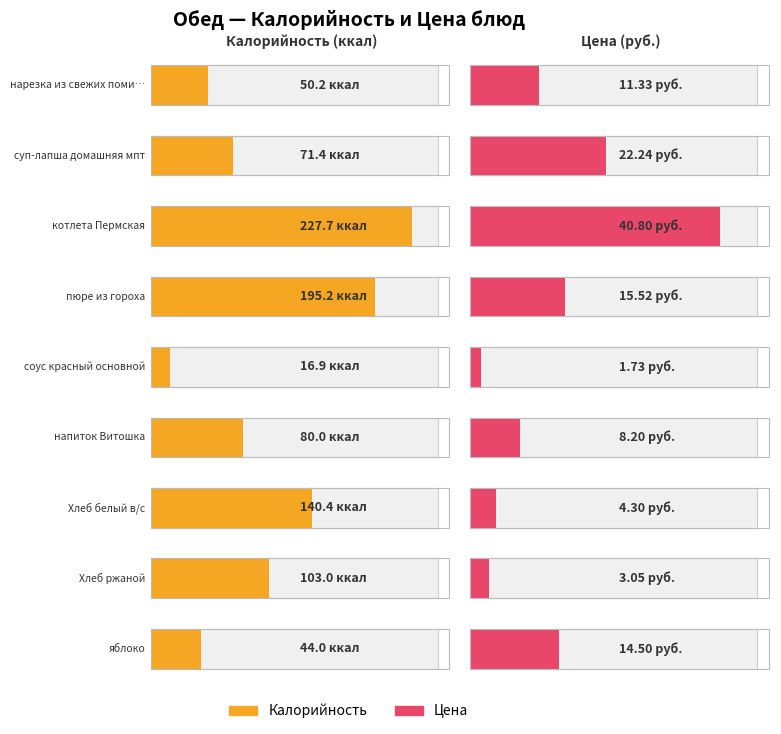

Is it true that Цена equals 2.1 at Хлеб ржаной?

False